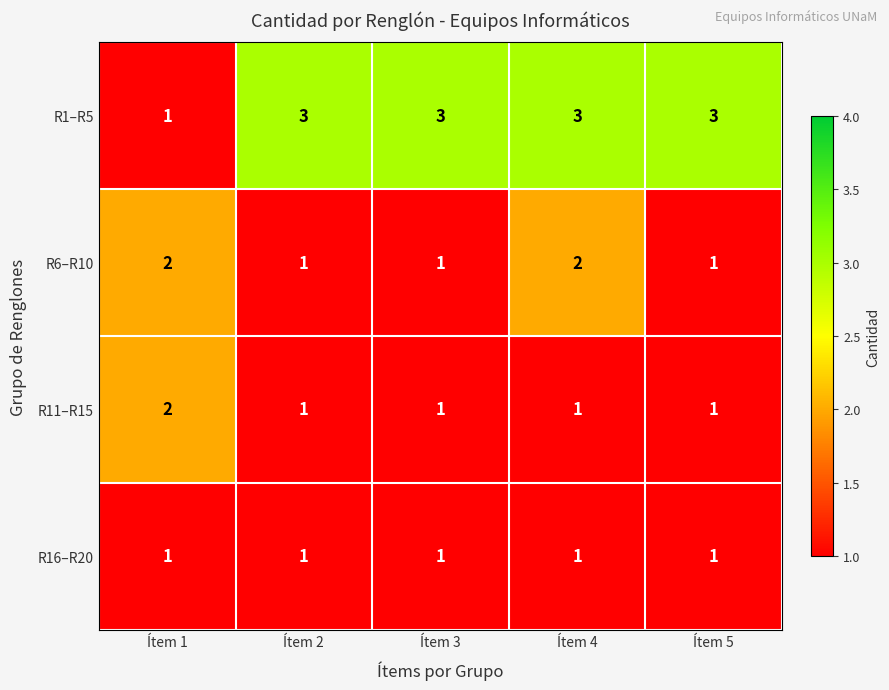

What is the total value across all series at Ítem 2?

6